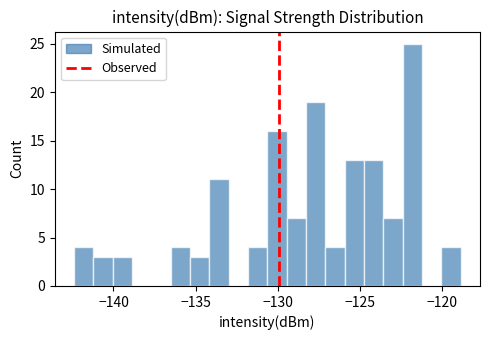

Around what value on the x-axis is the tallest bar? Give the approximate position of its centre, as read against the axis.

-122.0